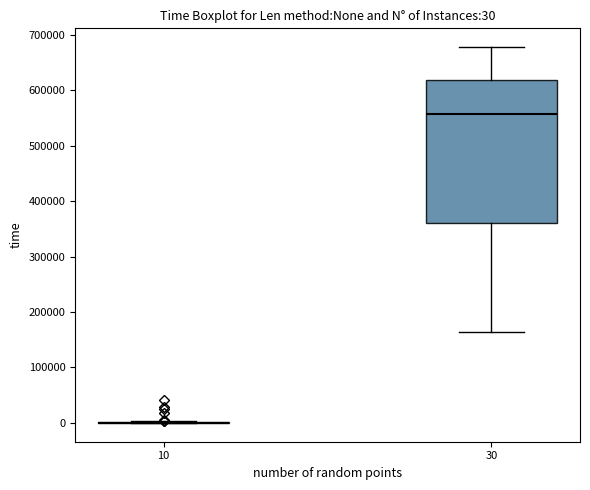

Which box is the tallest, from its lower edge to its upper edge?

30